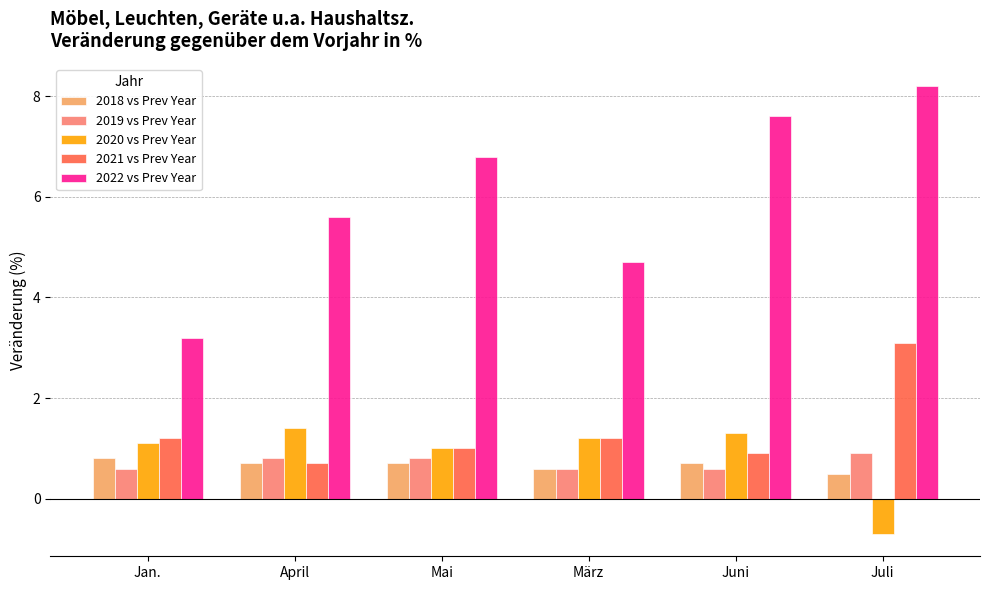

How many bars are there in total?

30